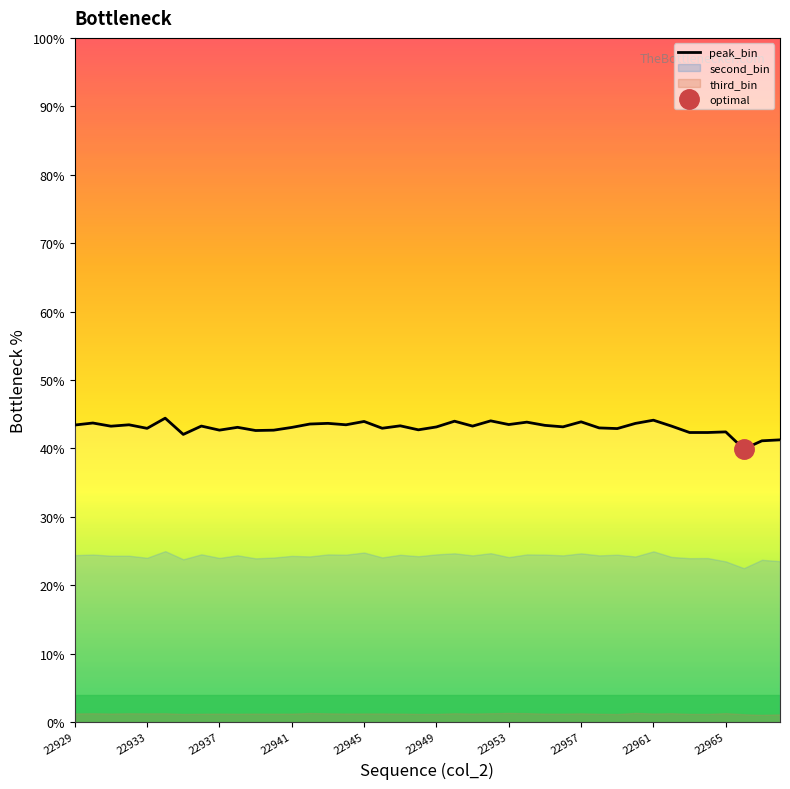

True or false: the data shows 43.0 at 17.

True